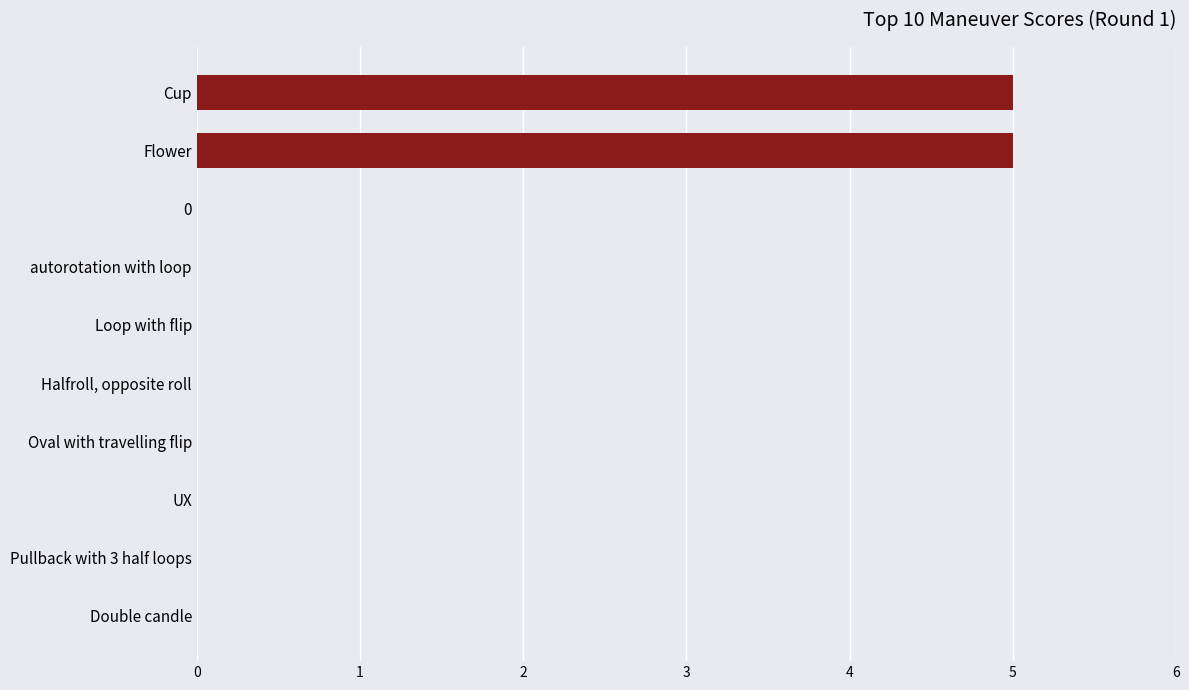

Reading top to bottom, transcribe all the data shown in this chart.

Cup=5	Flower=5	0=0	autorotation with loop=0	Loop with flip=0	Halfroll, opposite roll=0	Oval with travelling flip=0	UX=0	Pullback with 3 half loops=0	Double candle=0